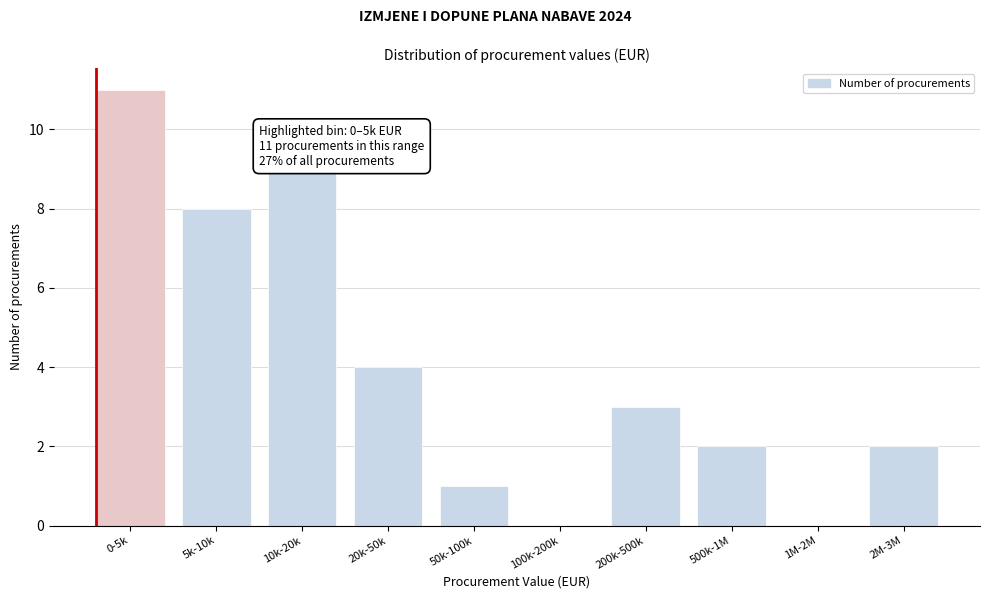

Reading left to right, what are all the values shown in this chart?

0-5k=11	5k-10k=8	10k-20k=9	20k-50k=4	50k-100k=1	100k-200k=0	200k-500k=3	500k-1M=2	1M-2M=0	2M-3M=2